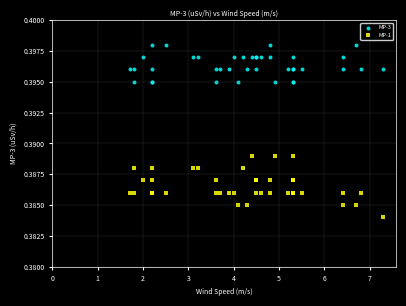

Which series contains the highest Y value?

MP-3